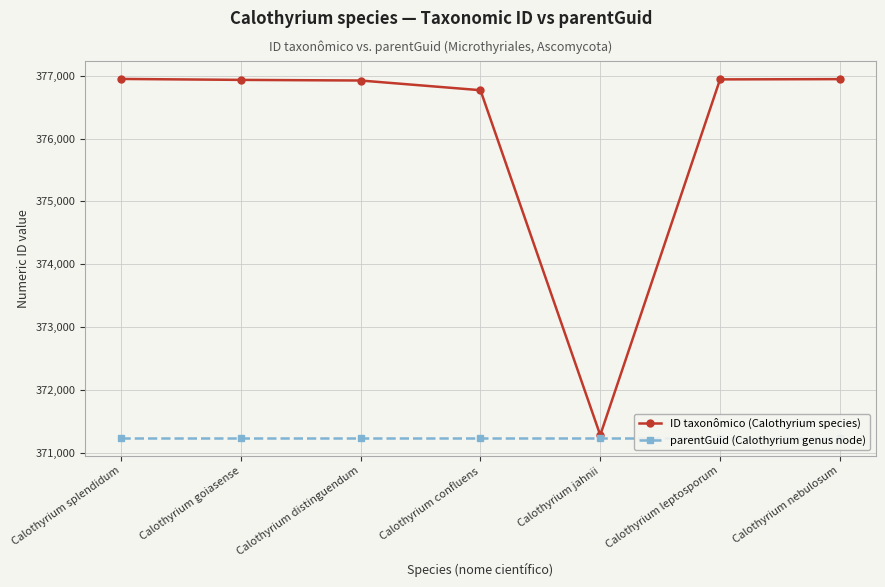

What is the difference between the maximum and second lowest values in the ID taxonômico (Calothyrium species) series?

179